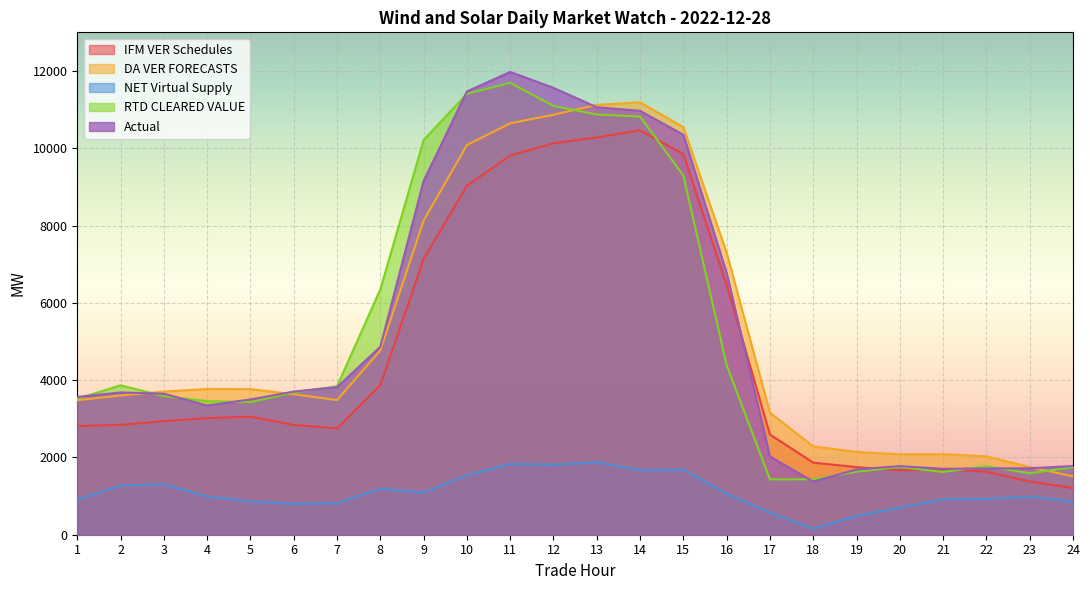

Is the value of Actual at 23 greater than the value of RTD CLEARED VALUE at 11?

No